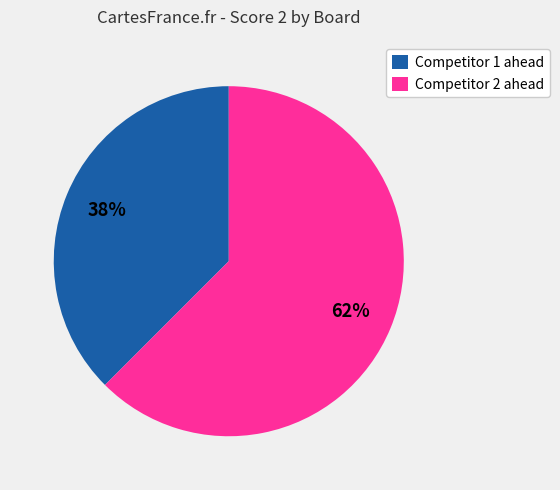

Rank the categories by value from highest to lowest.

Competitor 2 ahead, Competitor 1 ahead